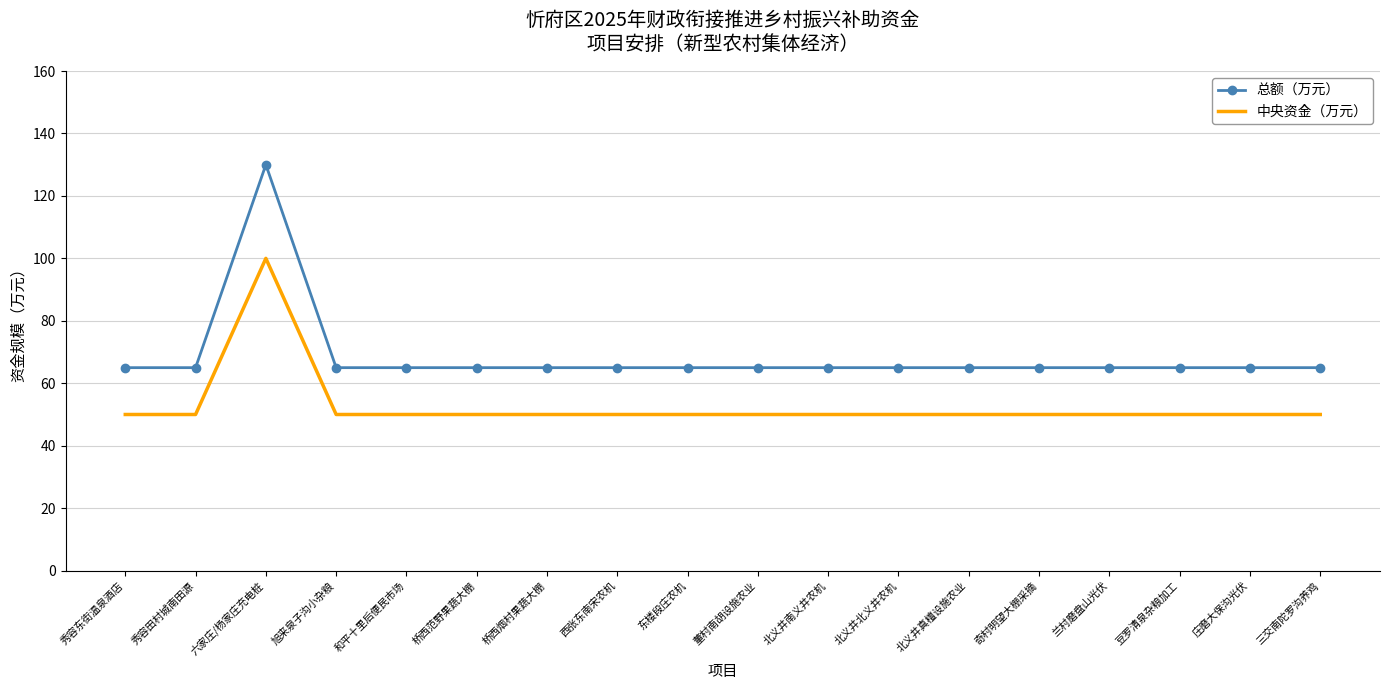

Rank the series at 三交南陀罗沟养鸡 from highest to lowest value.

总额（万元）, 中央资金（万元）